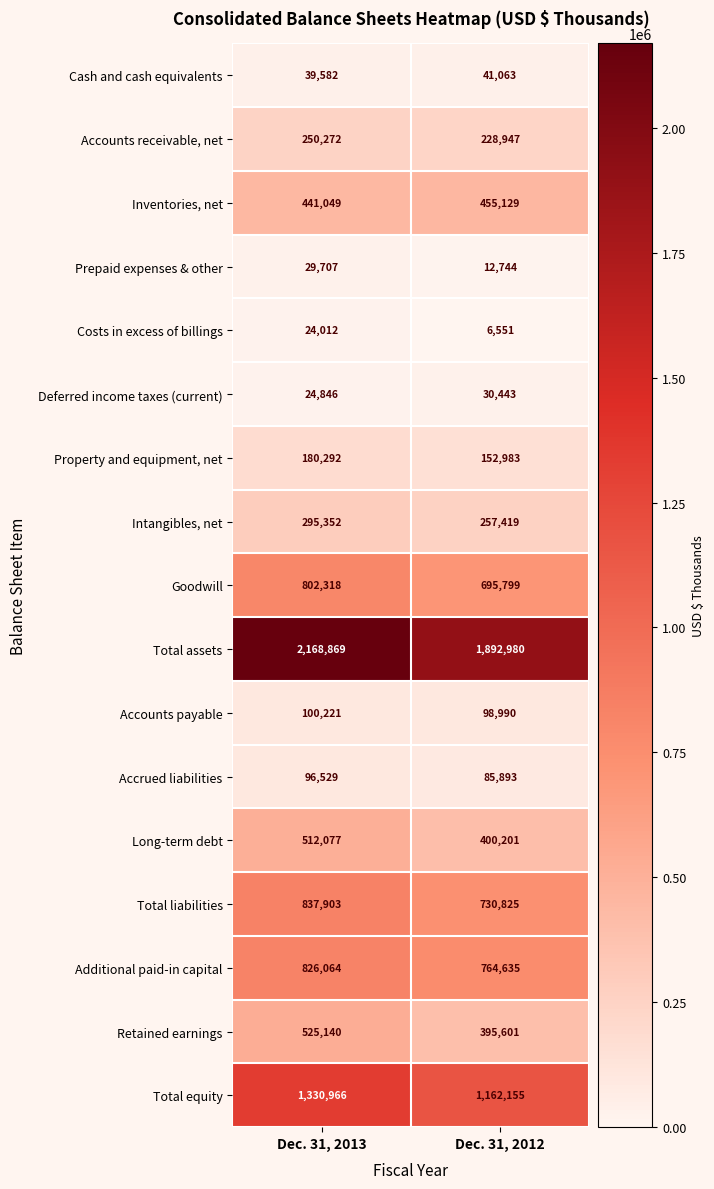

What is the approximate value of Total liabilities at Dec. 31, 2012?

730825